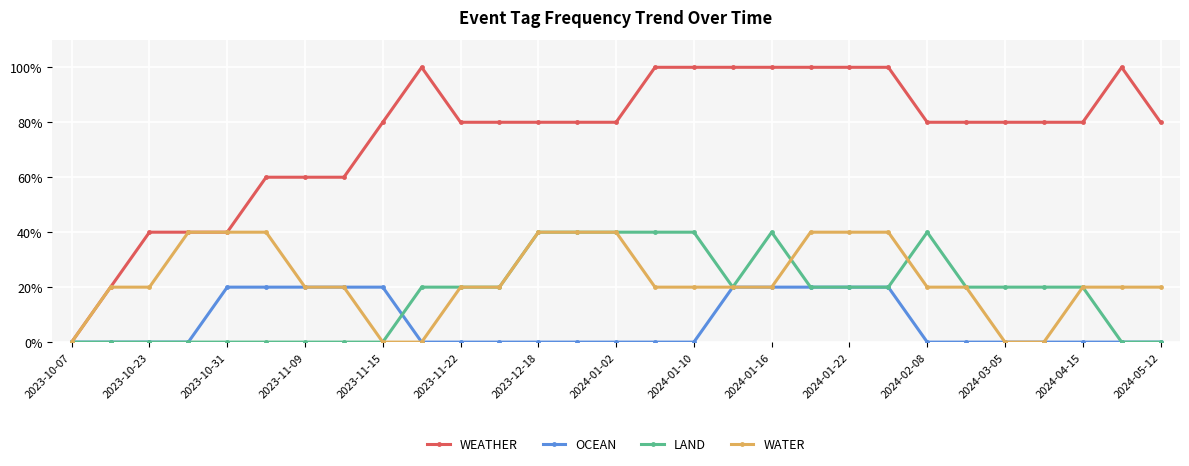

What are all the series names shown in the legend?

WEATHER, OCEAN, LAND, WATER